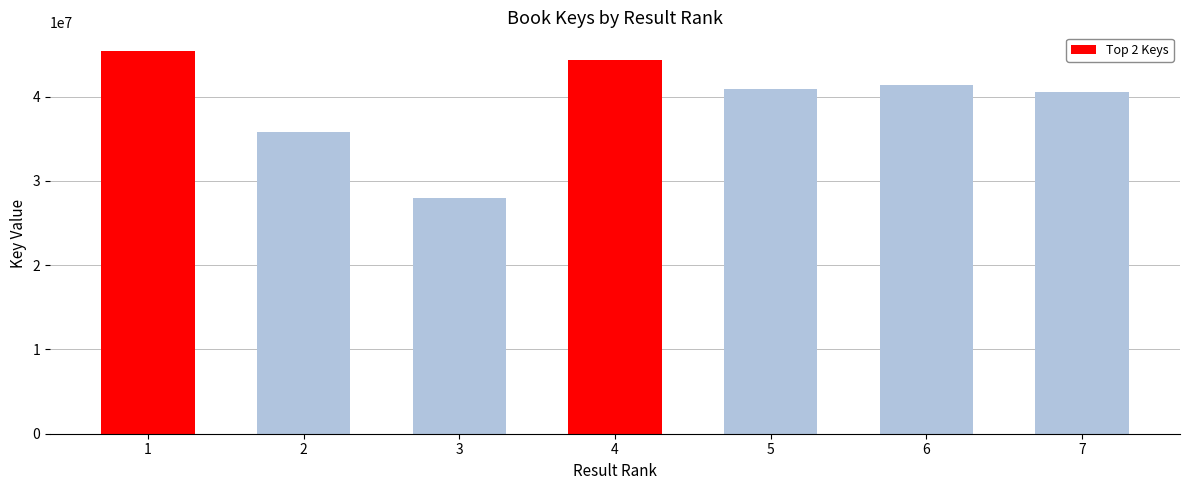

What is the maximum value shown in the chart?

45365204